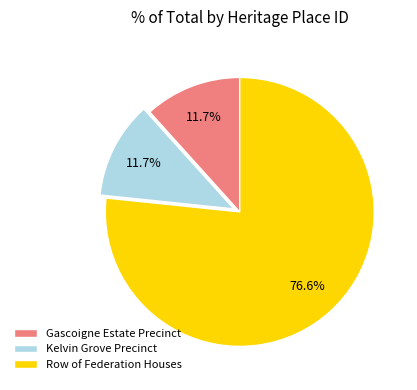

Which slice is the largest?

Row of Federation Houses